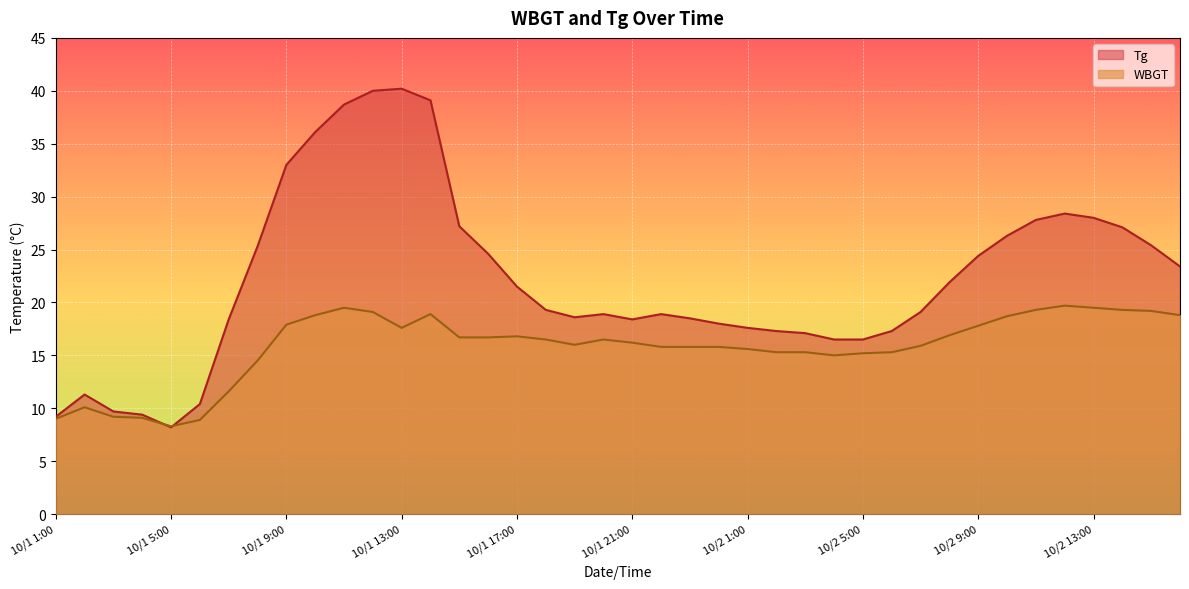

Where is WBGT nearest to the value 14?

10/1 8:00